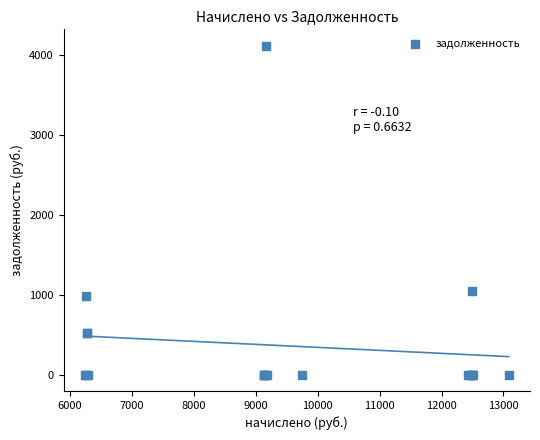

What Y value in the scatter plot is closest to 2055?

1040.6